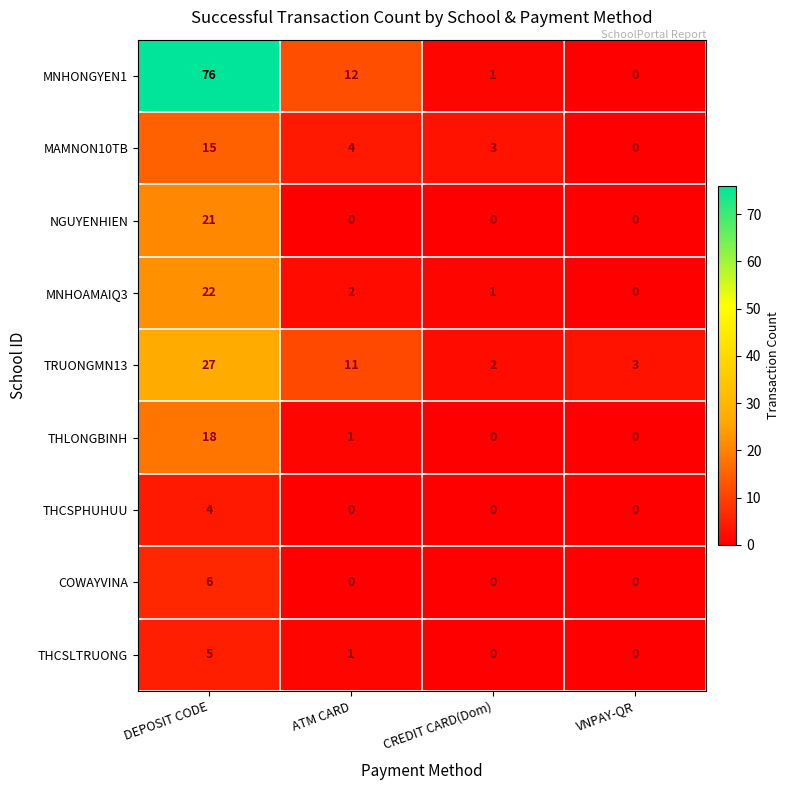

What is the sum of the MAMNON10TB values at DEPOSIT CODE and VNPAY-QR?

15